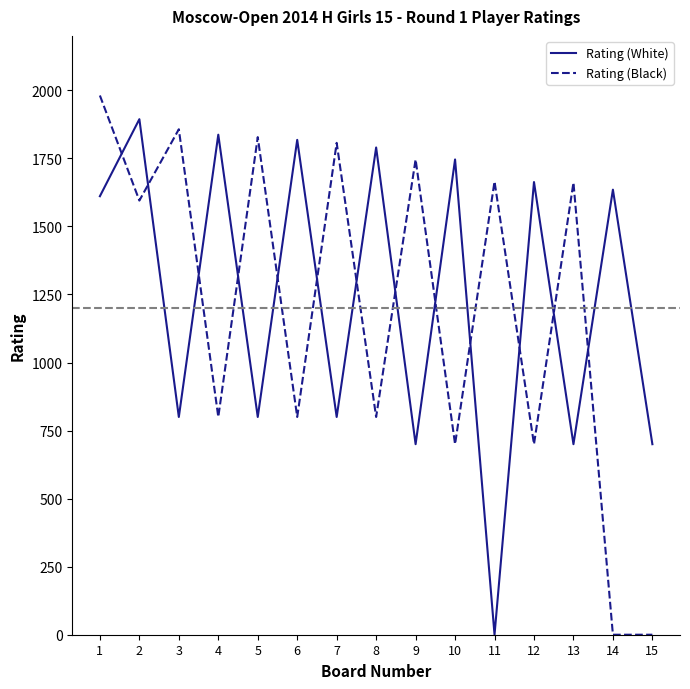

What is the greatest value displayed?

1981